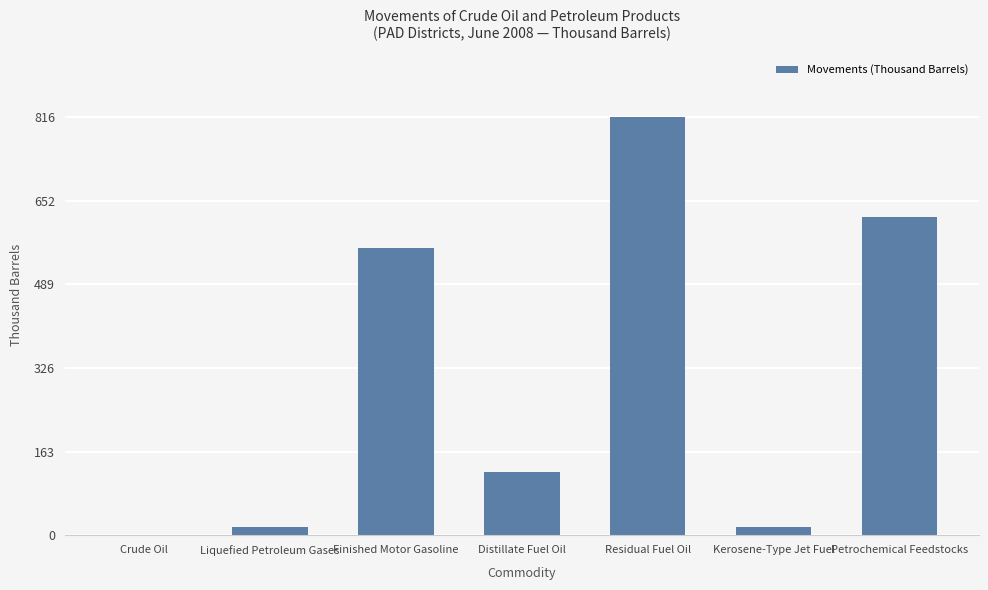

Which has a higher value, Distillate Fuel Oil or Petrochemical Feedstocks?

Petrochemical Feedstocks